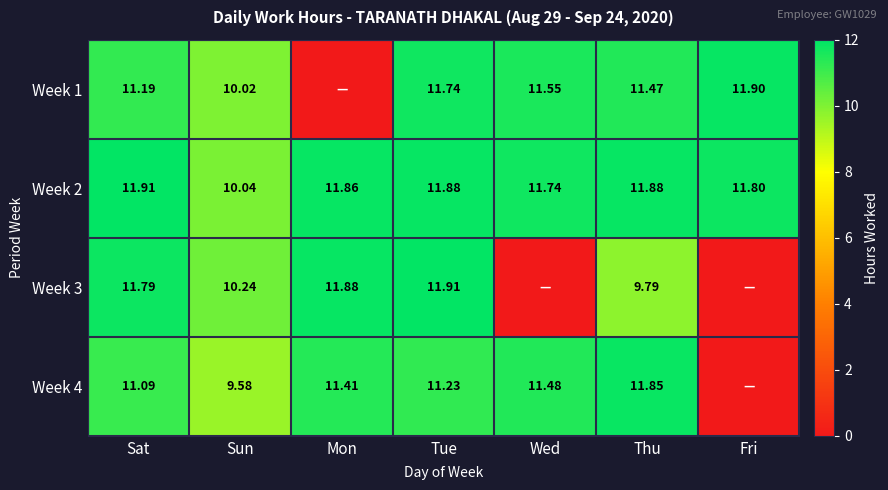

Where does the Week 2 series first go above 11?

Sat